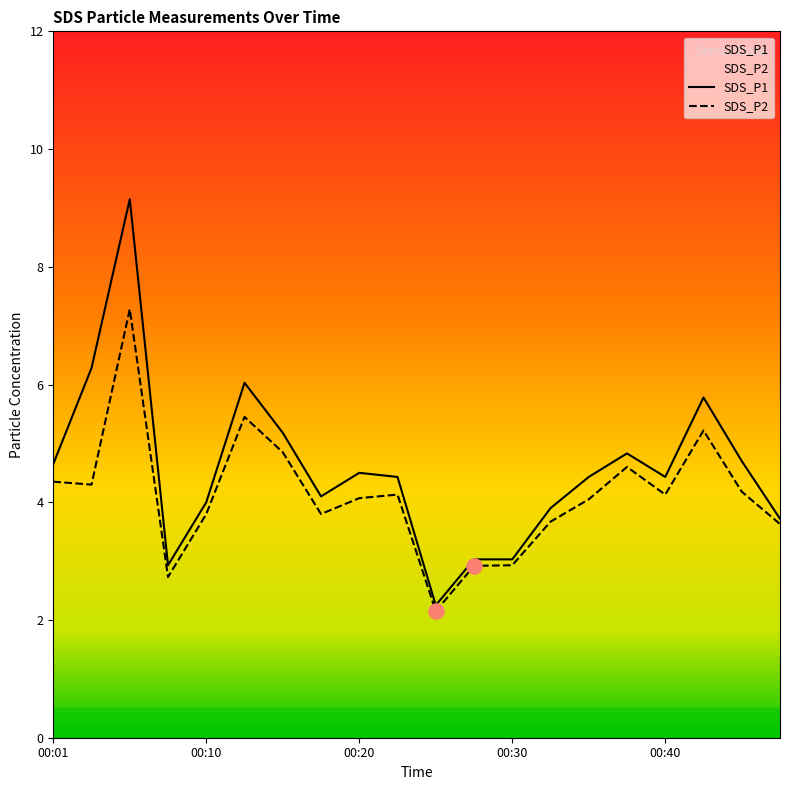

Is the value of SDS_P2 at 00:30 greater than the value of SDS_P1 at 00:03?

No